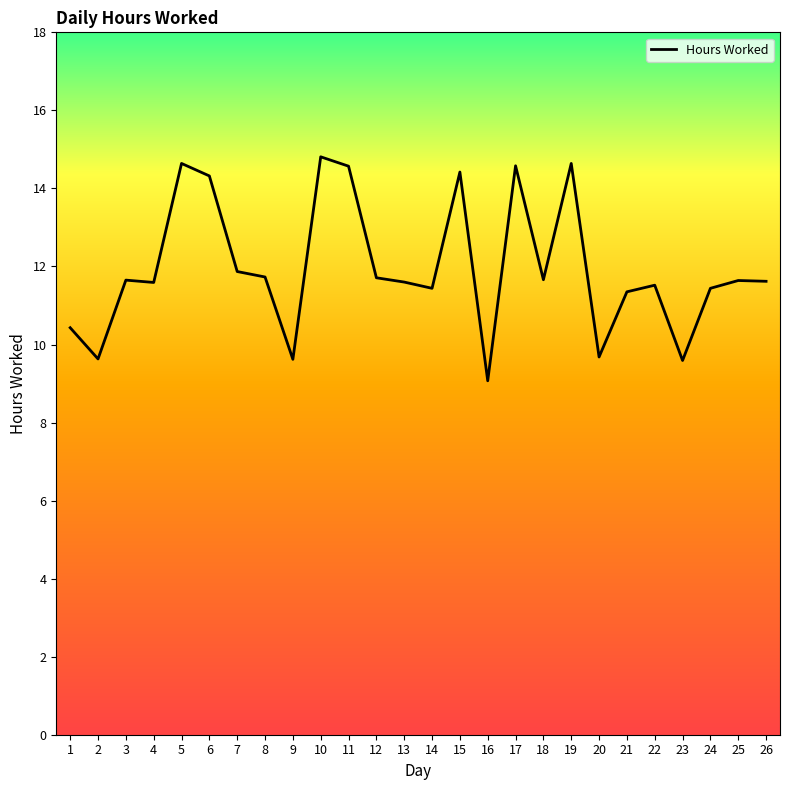

What is the average value?

12.0